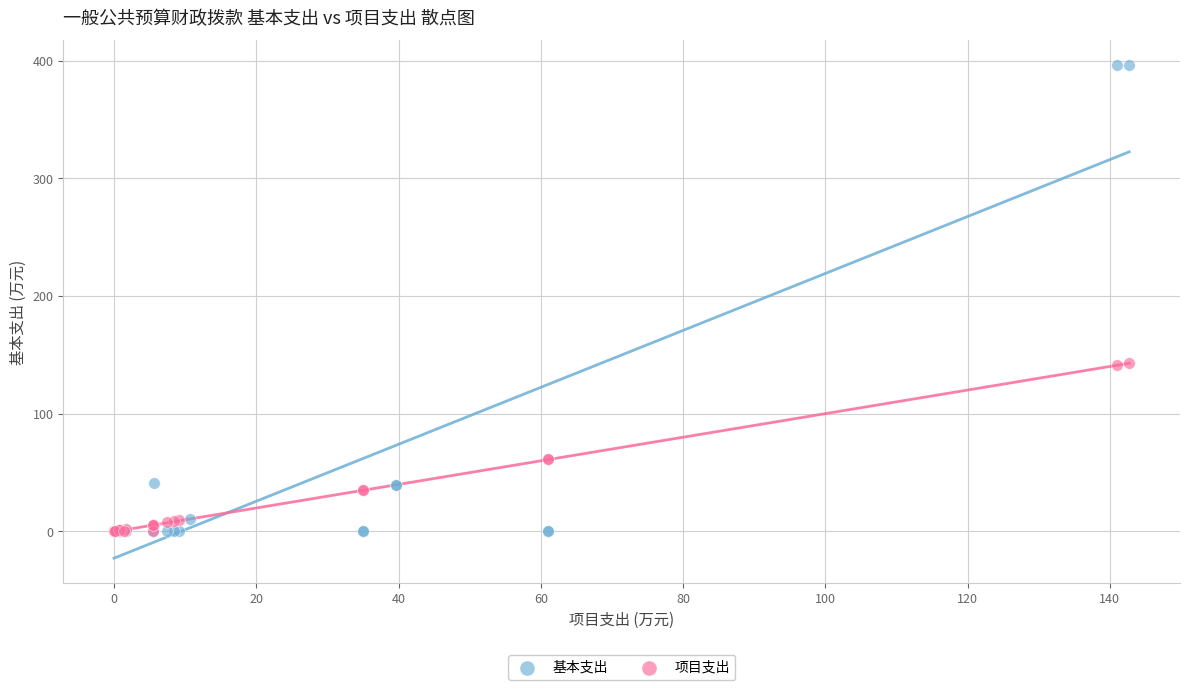

Which series reaches the maximum Y coordinate?

基本支出